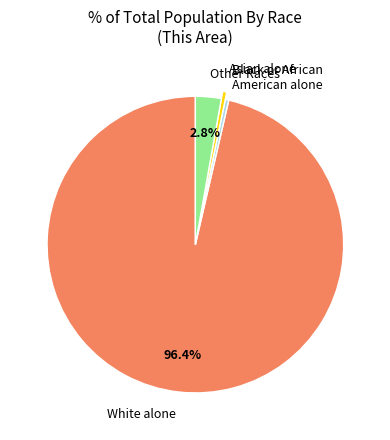

To the nearest percent, what is the combined percentage of Other Races and White alone?

99%